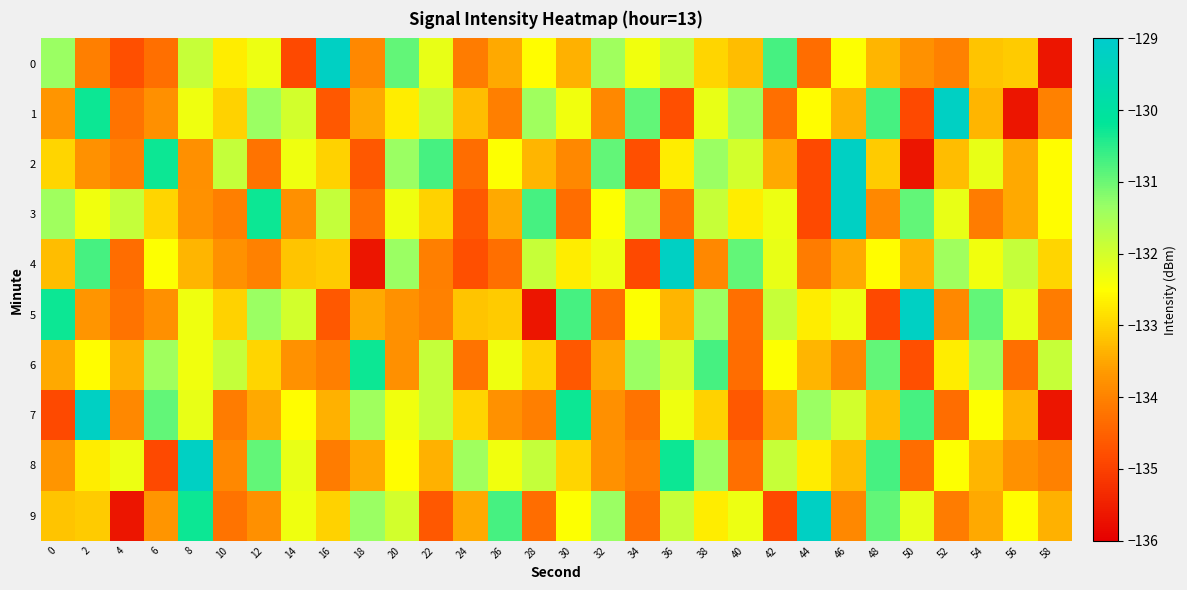

Between 8 and 34, which series saw the biggest shift?

8